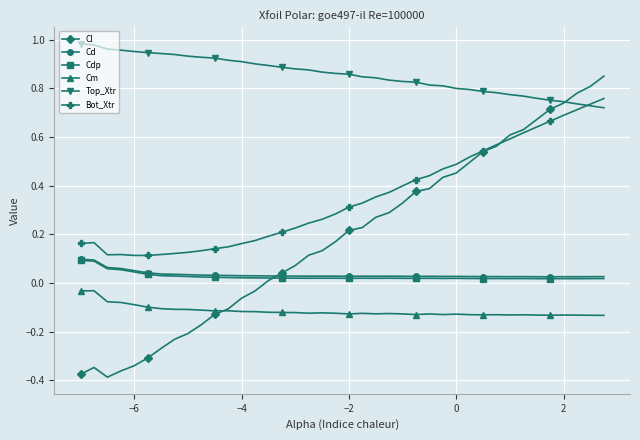

Which series has the largest total across all categories?

Top_Xtr